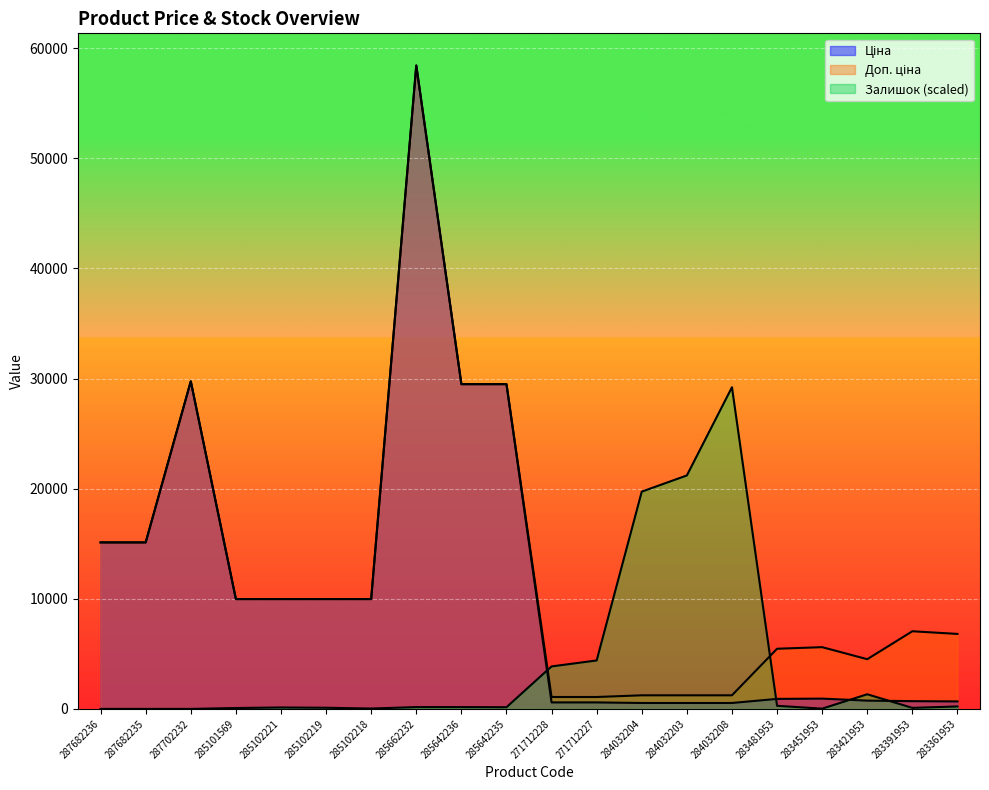

How many lines are shown in the chart?

3